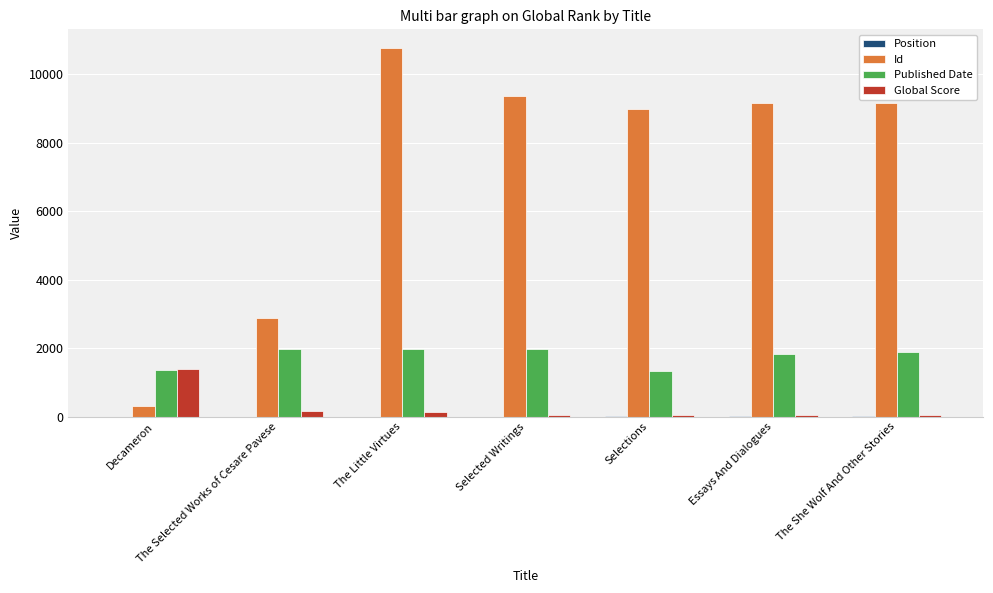

How many categories are shown in the chart?

7